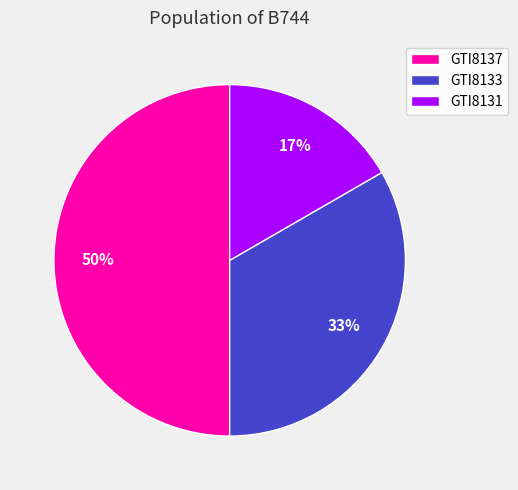

Is it true that GTI8133 is 41% of the pie?

False